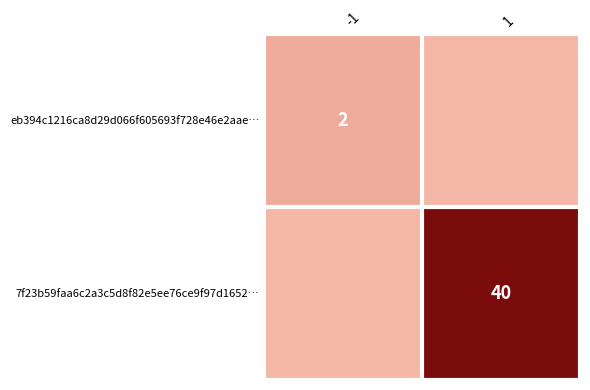

Is the value of 7f23b59faa6c2a3c5d8f82e5ee76ce9f97d1652… at 1 greater than the value of eb394c1216ca8d29d066f605693f728e46e2aae… at -1?

Yes